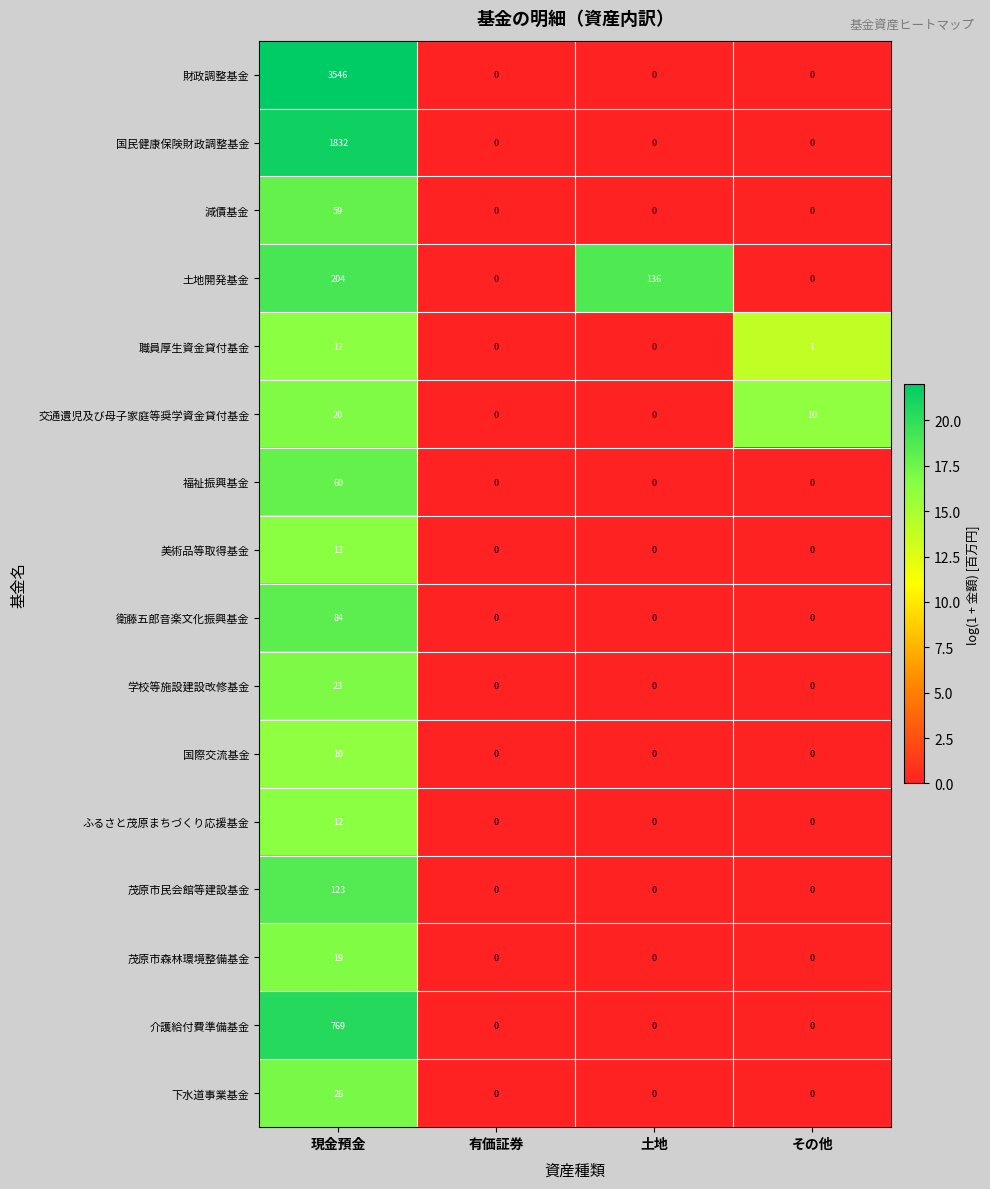

What is the total value across all series at 現金預金?

6812